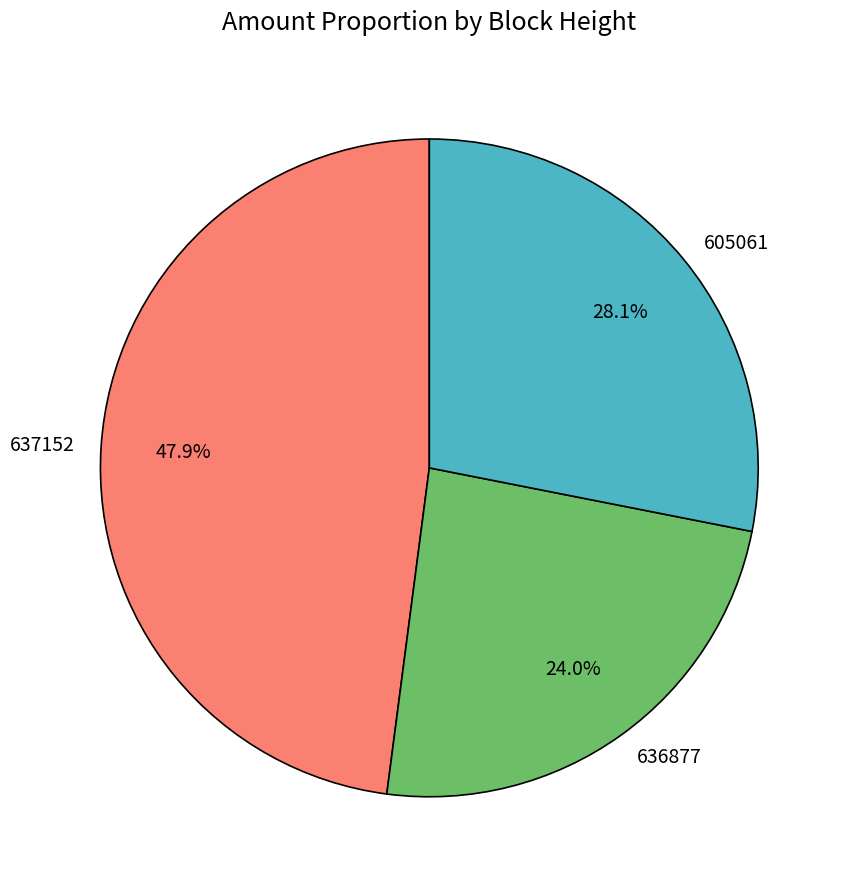

To the nearest percent, what is the difference between the largest and smallest slice percentages?

24%